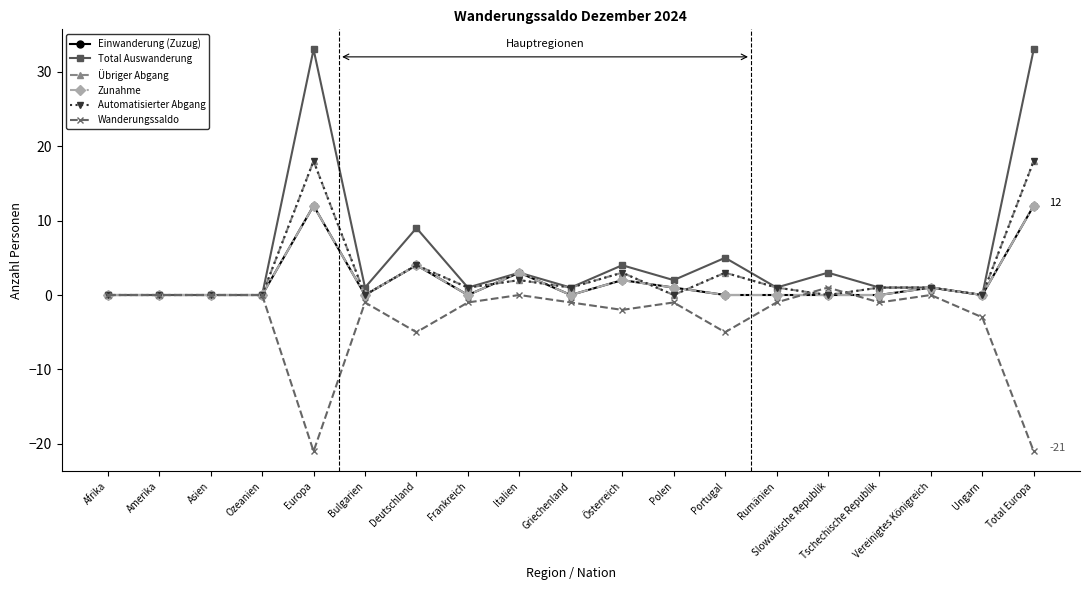

Does the chart have visible grid lines?

No